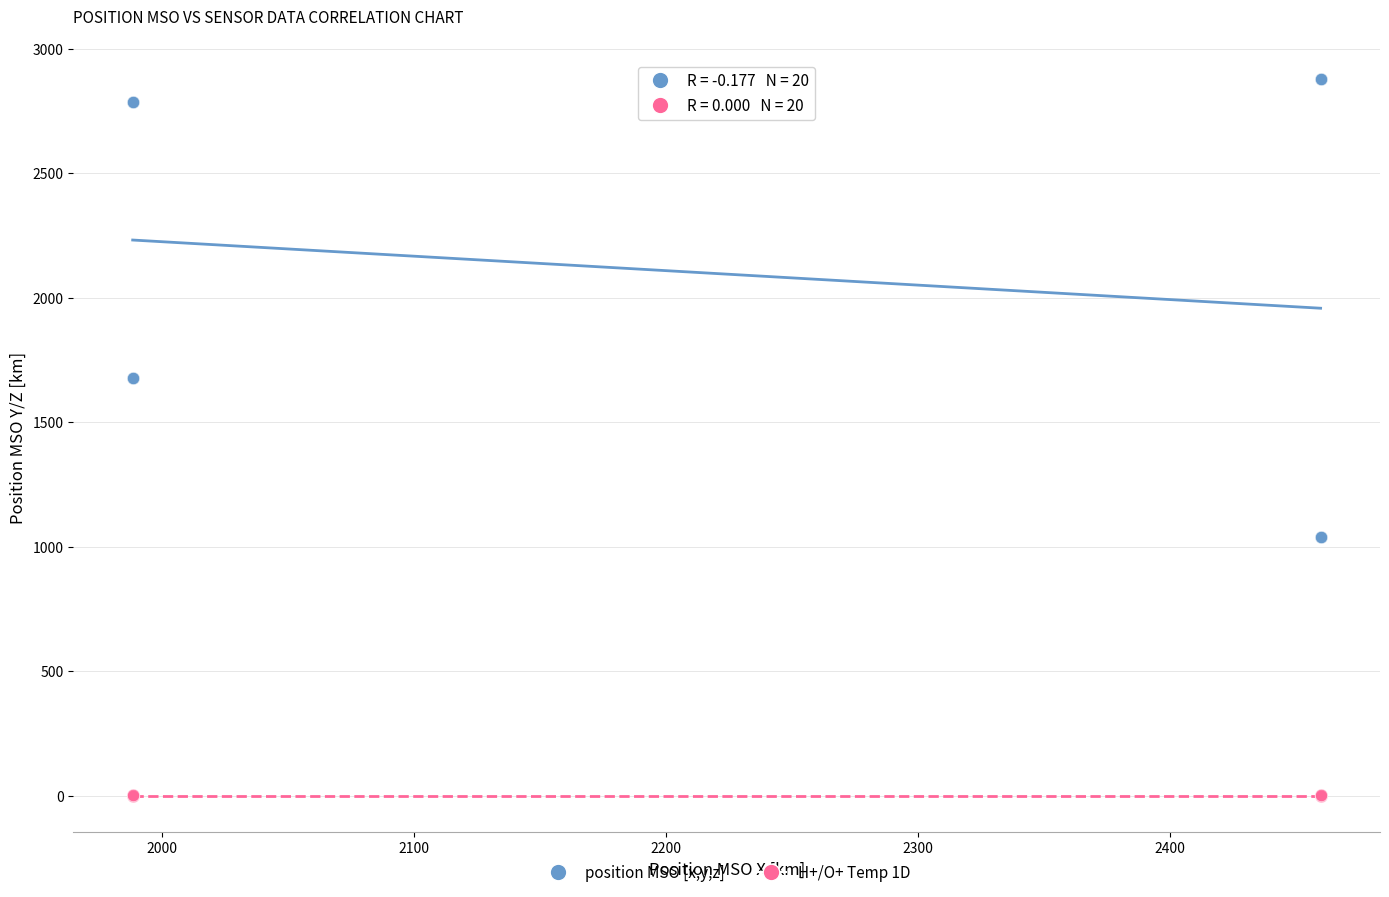

What is the X range (max minus min) for the scatter plot?

471.4